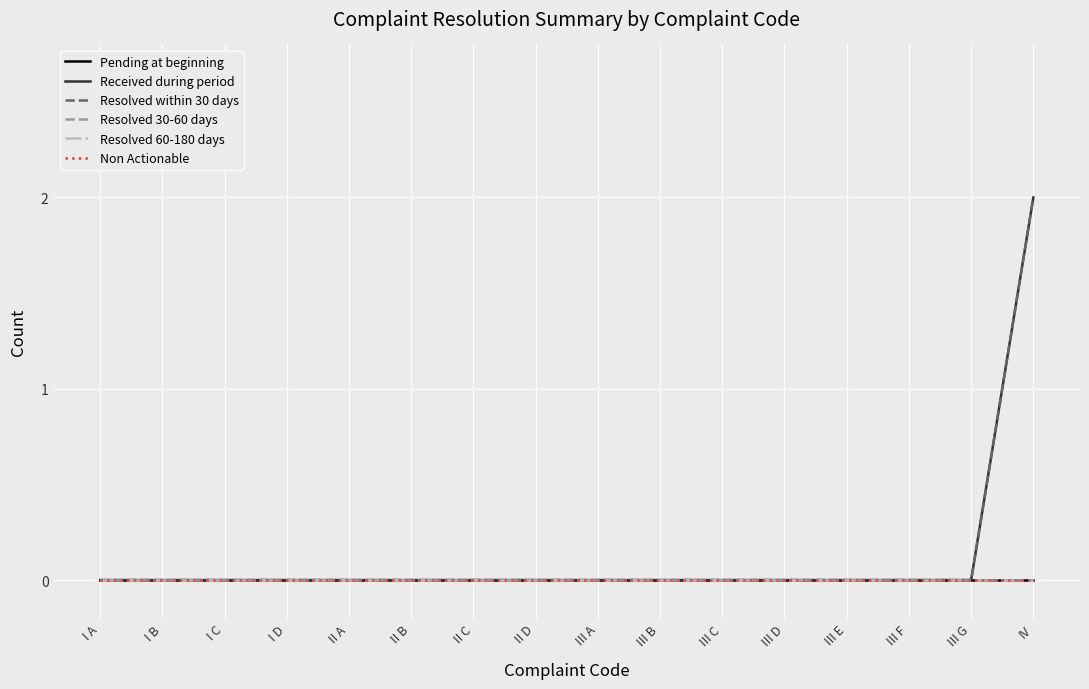

Rank the series by their maximum value, from highest to lowest.

Received during period, Resolved within 30 days, Pending at beginning, Resolved 30-60 days, Resolved 60-180 days, Non Actionable